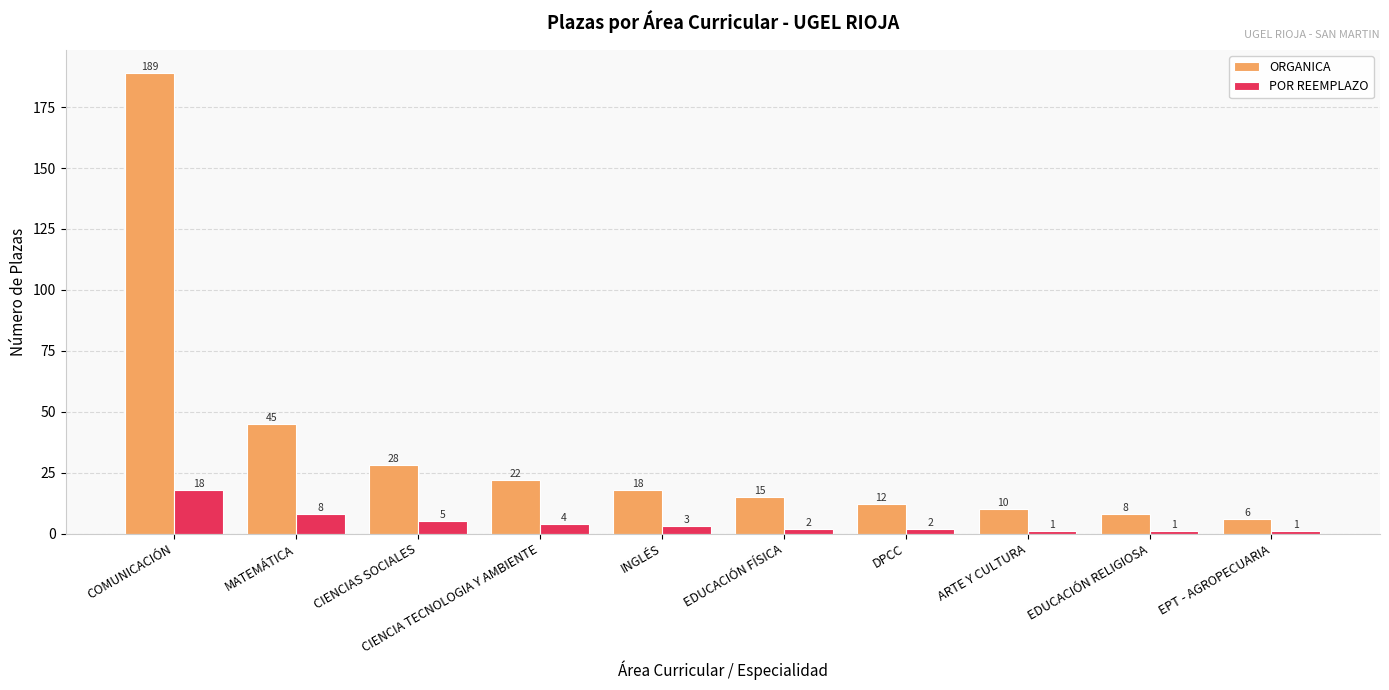

The POR REEMPLAZO series shows 1 at EDUCACIÓN RELIGIOSA. True or false?

True